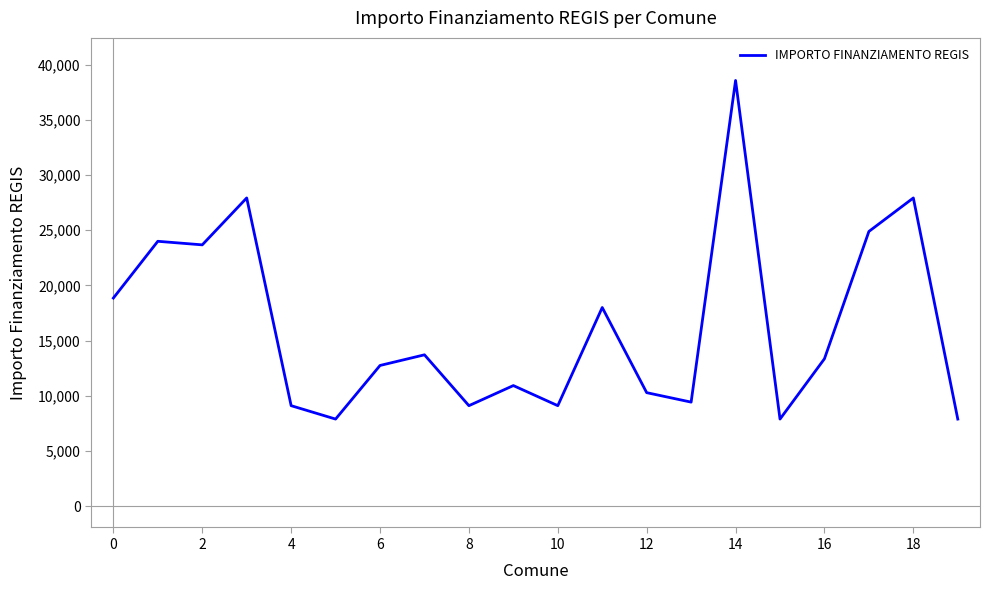

What is the minimum value shown in the chart?

7891